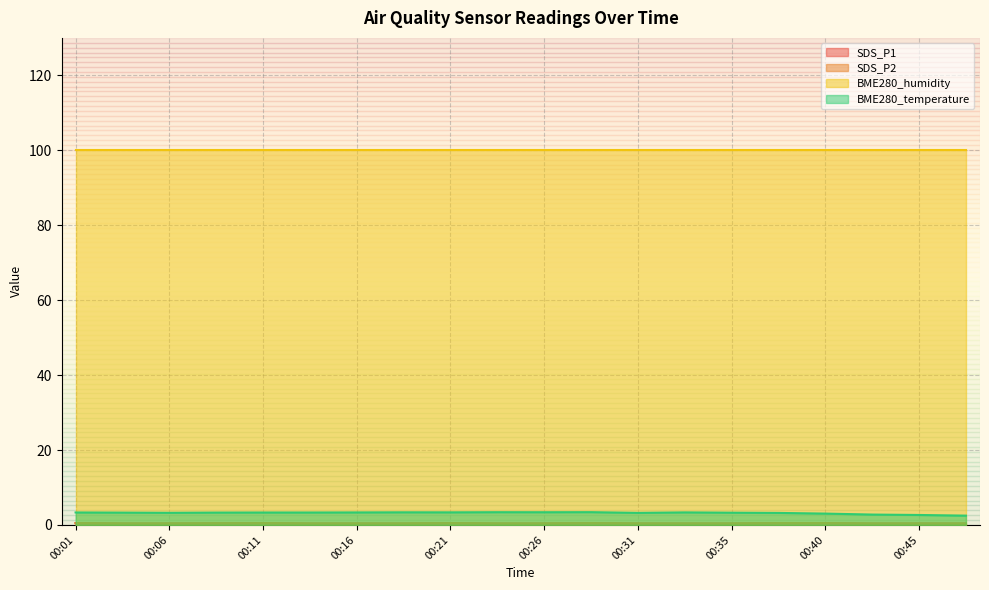

Which series has the largest range (max minus min)?

BME280_temperature